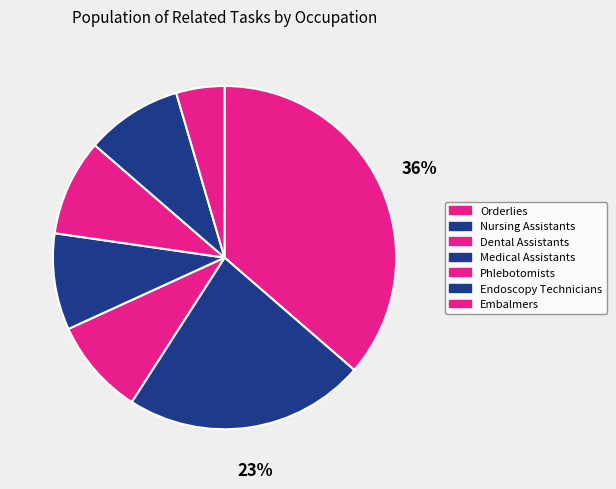

How many slices are in this pie chart?

7